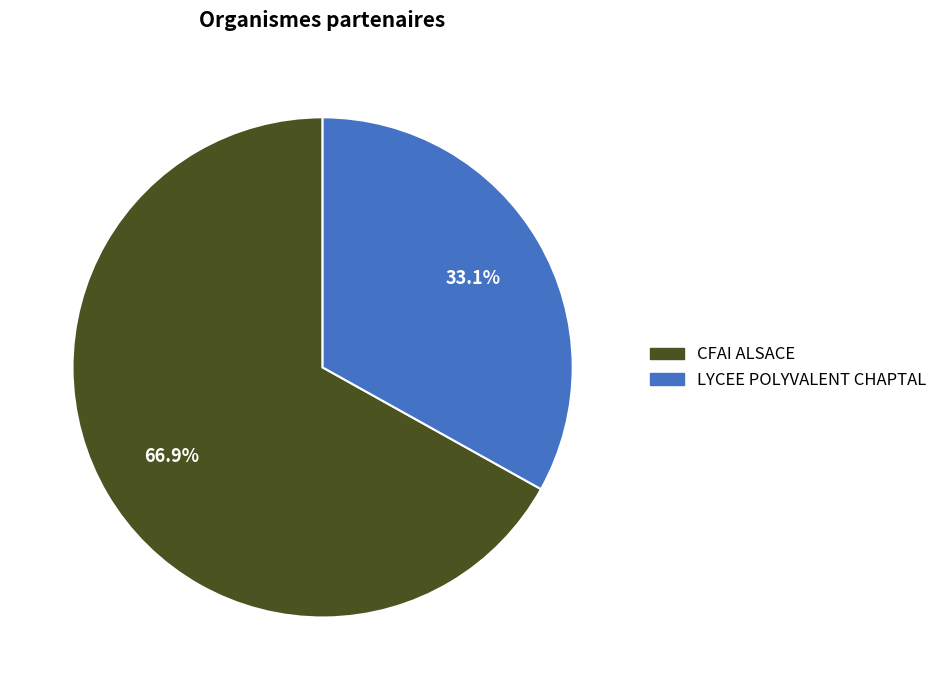

Count the number of slices in the pie.

2